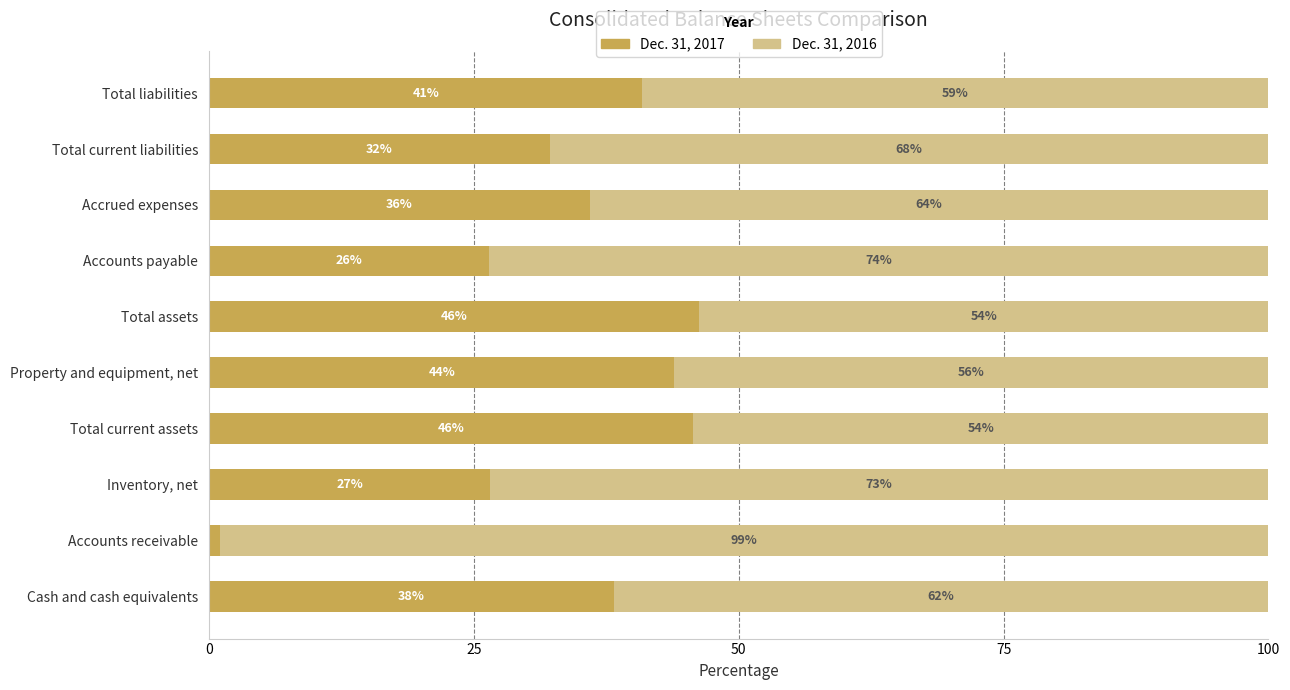

How many values in the Dec. 31, 2017 series exceed 38?

5